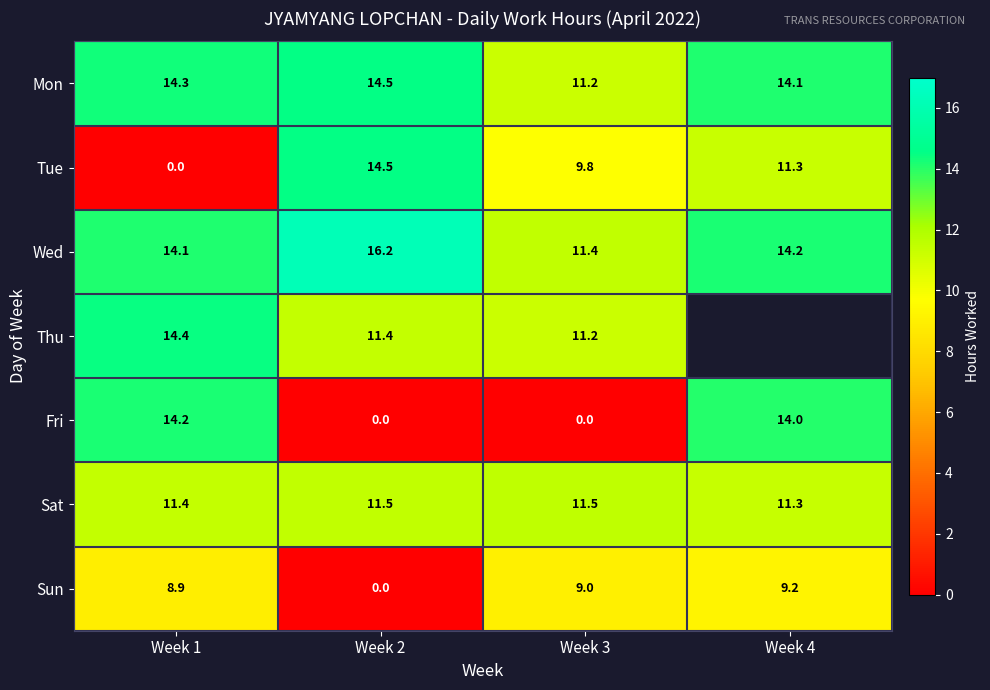

At which label does Sat reach its minimum?

Week 4